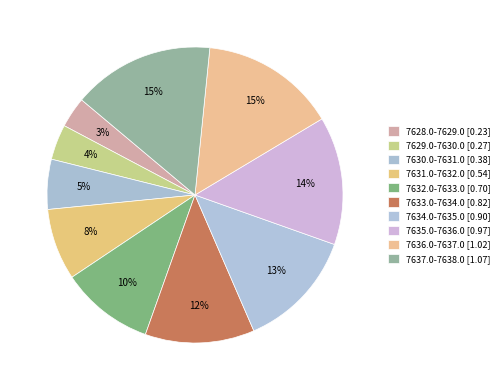

Which category has the biggest portion of the pie?

7637.0-7638.0